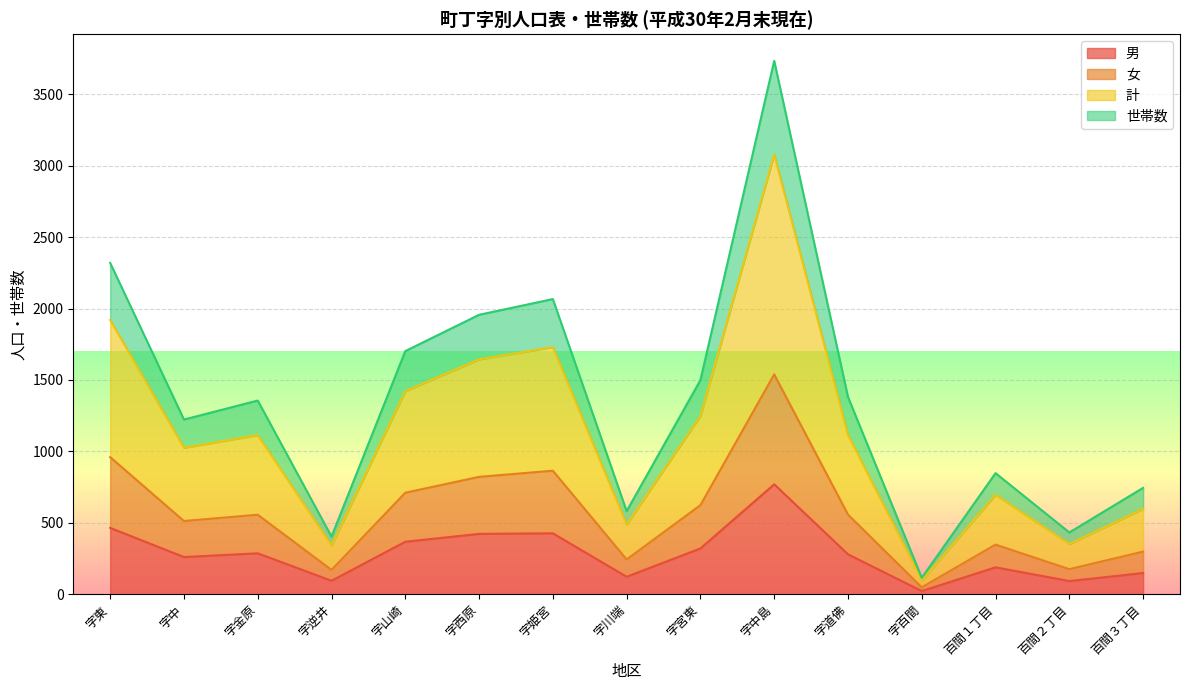

Which series has the largest total across all categories?

世帯数